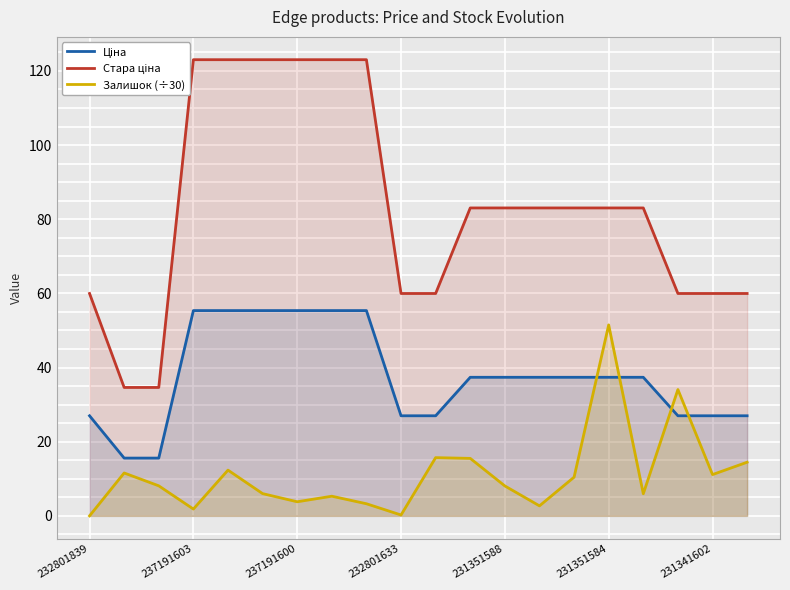

What is the value of the Стара ціна point at the 12th from the left?

83.0